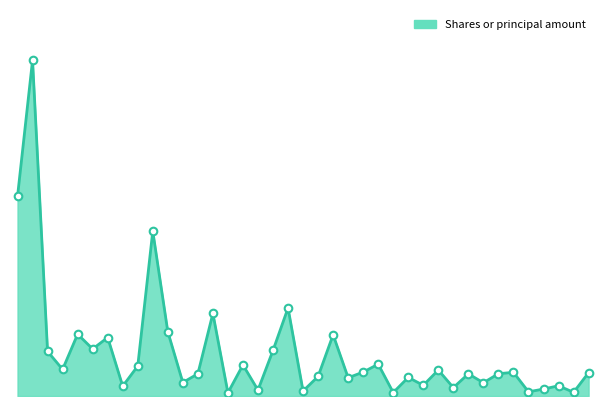

Does the chart have visible grid lines?

No